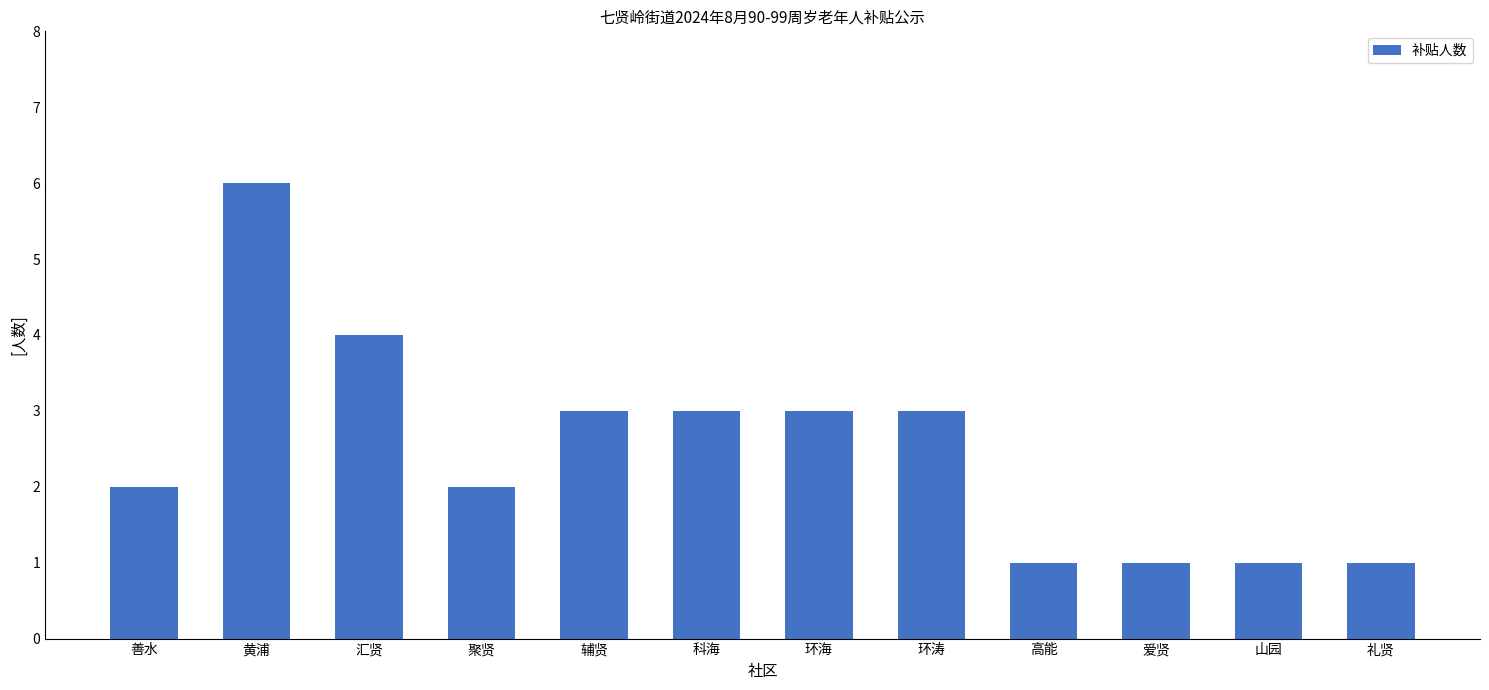

Reading right to left, transcribe all the data shown in this chart.

1	1	1	1	3	3	3	3	2	4	6	2